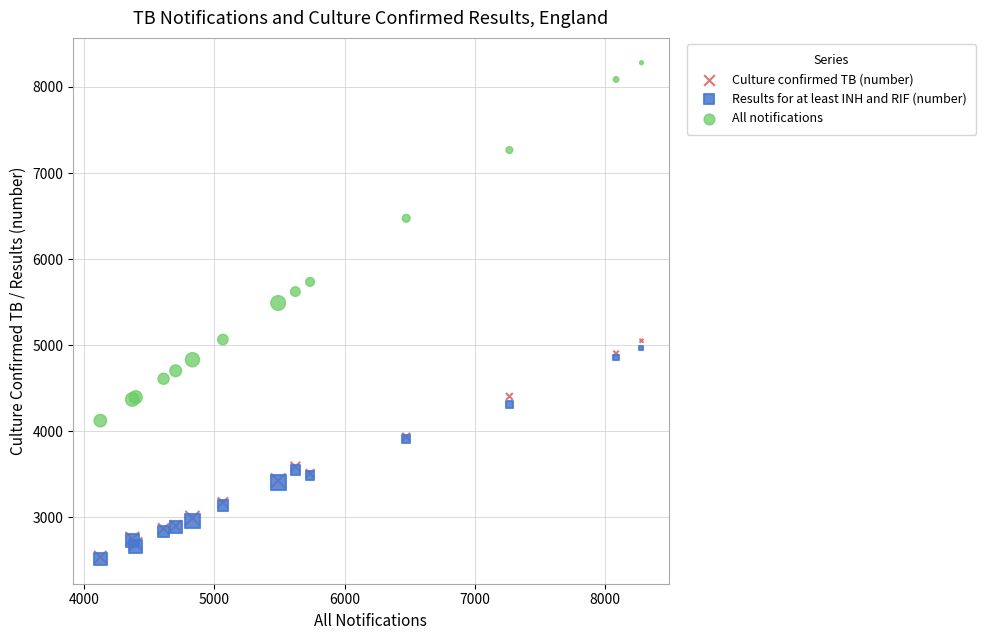

Across all series, what Y value is closest to 5399?

5490